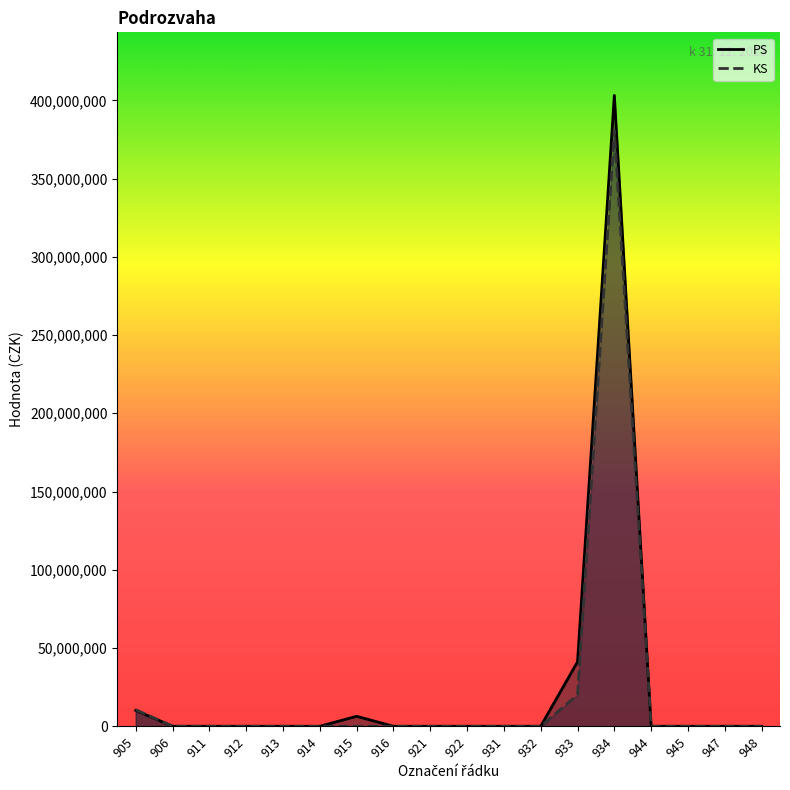

Which label corresponds to the largest value in the chart?

934